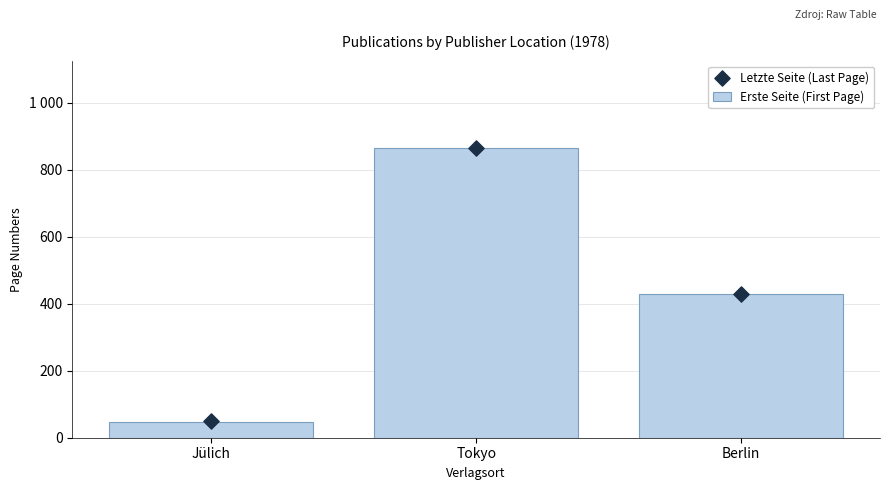

At how many categories does at least one series exceed 461?

1